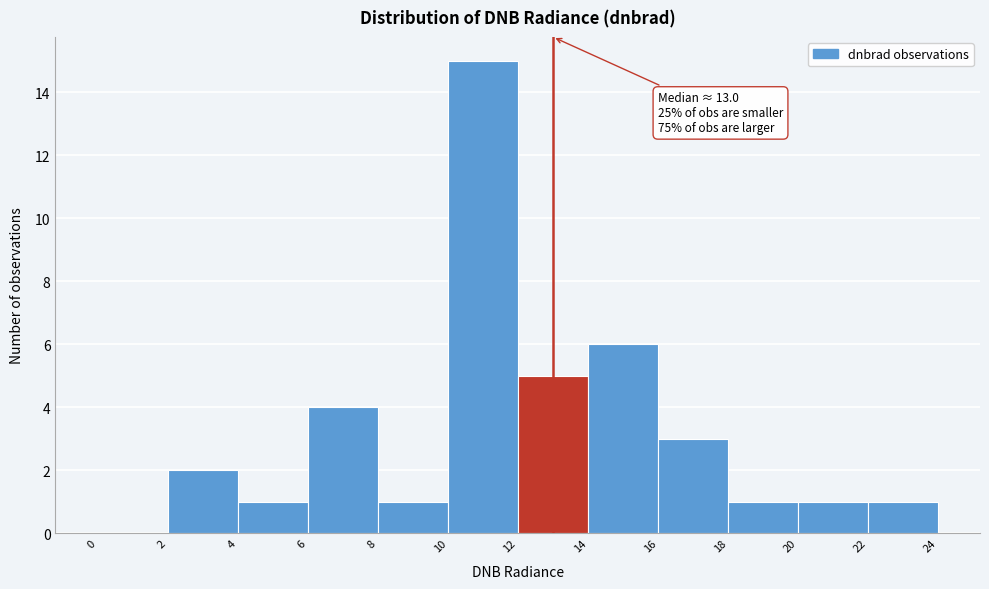

Over which range of the x-axis is the bar tallest?

10 to 12